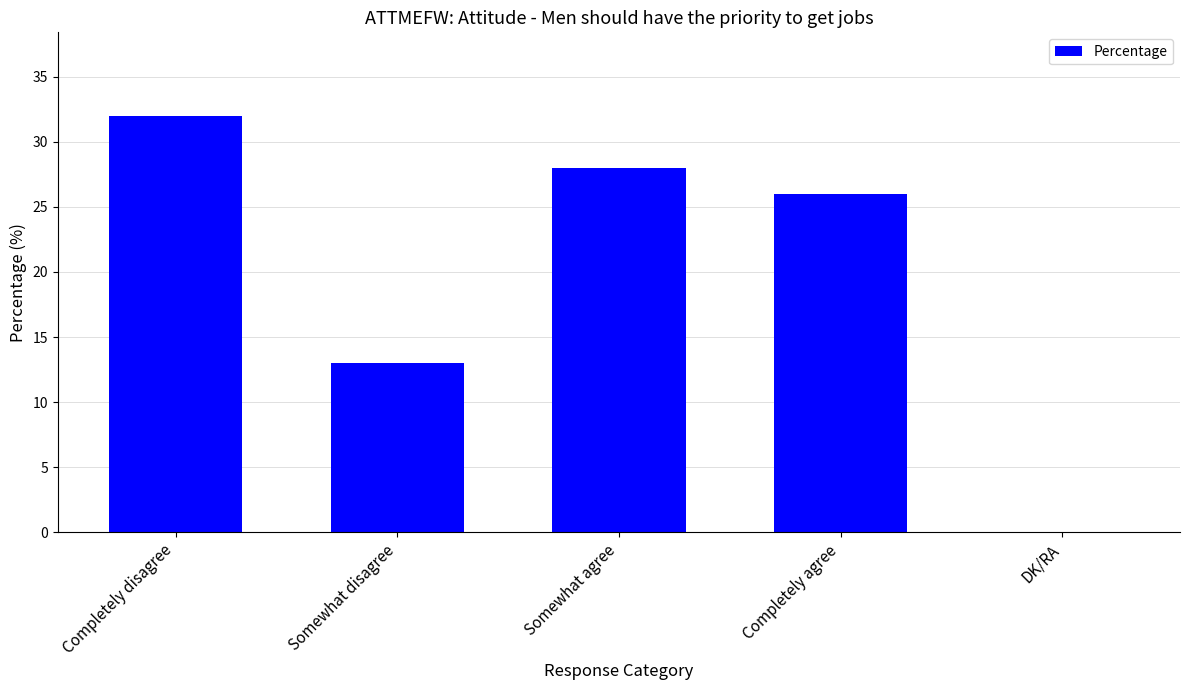

At which label does the data first exceed 26?

Completely disagree